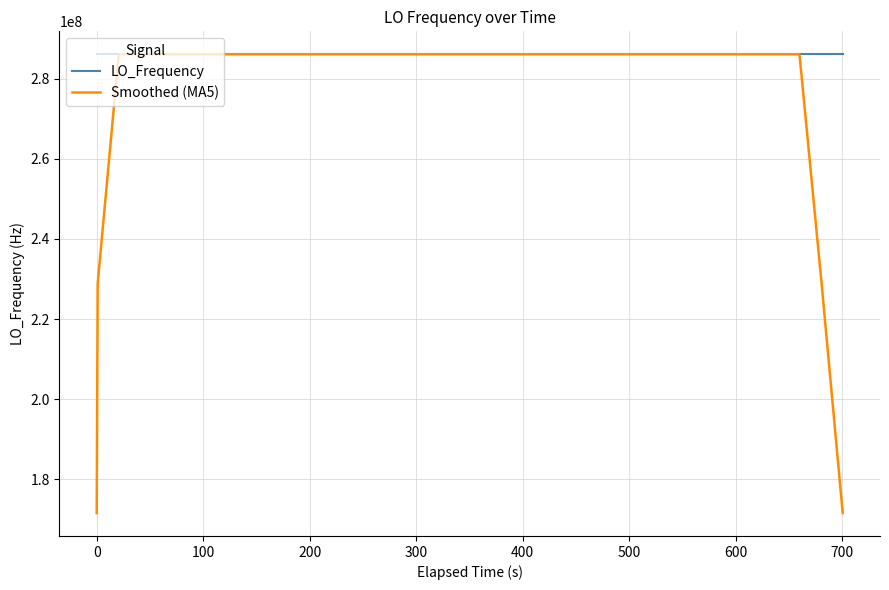

Which series has the largest range (max minus min)?

Smoothed (MA5)